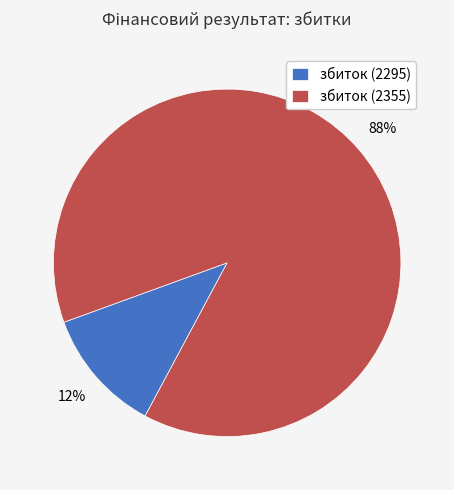

Combined, do збиток (2355) and збиток (2295) account for over 50%?

Yes